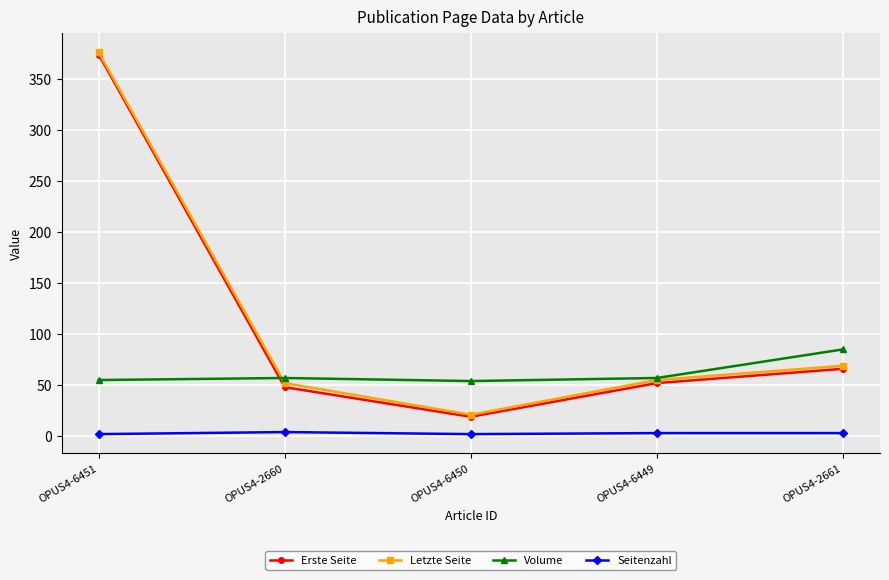

What is the difference between the Volume values at OPUS4-2660 and OPUS4-6451?

2